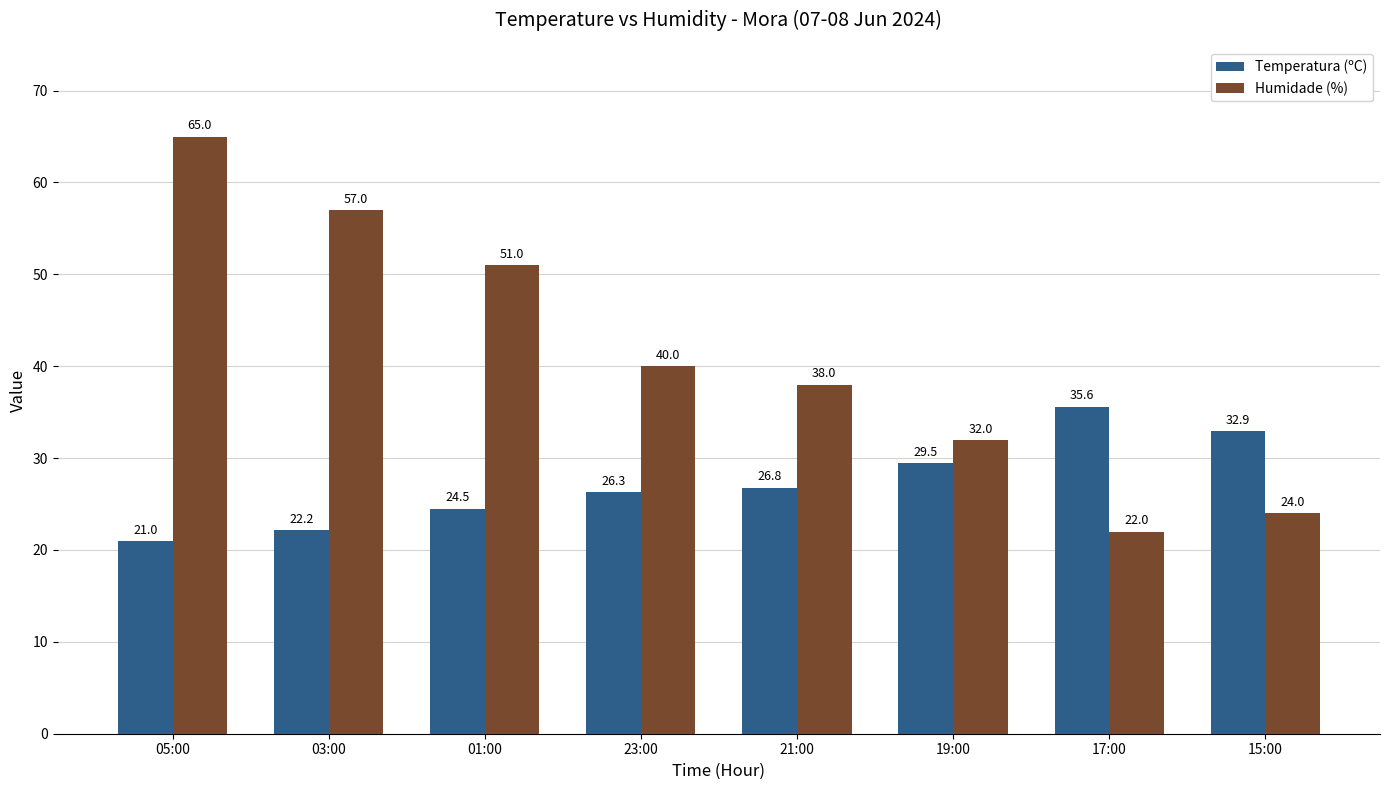

How many groups of bars are there?

8